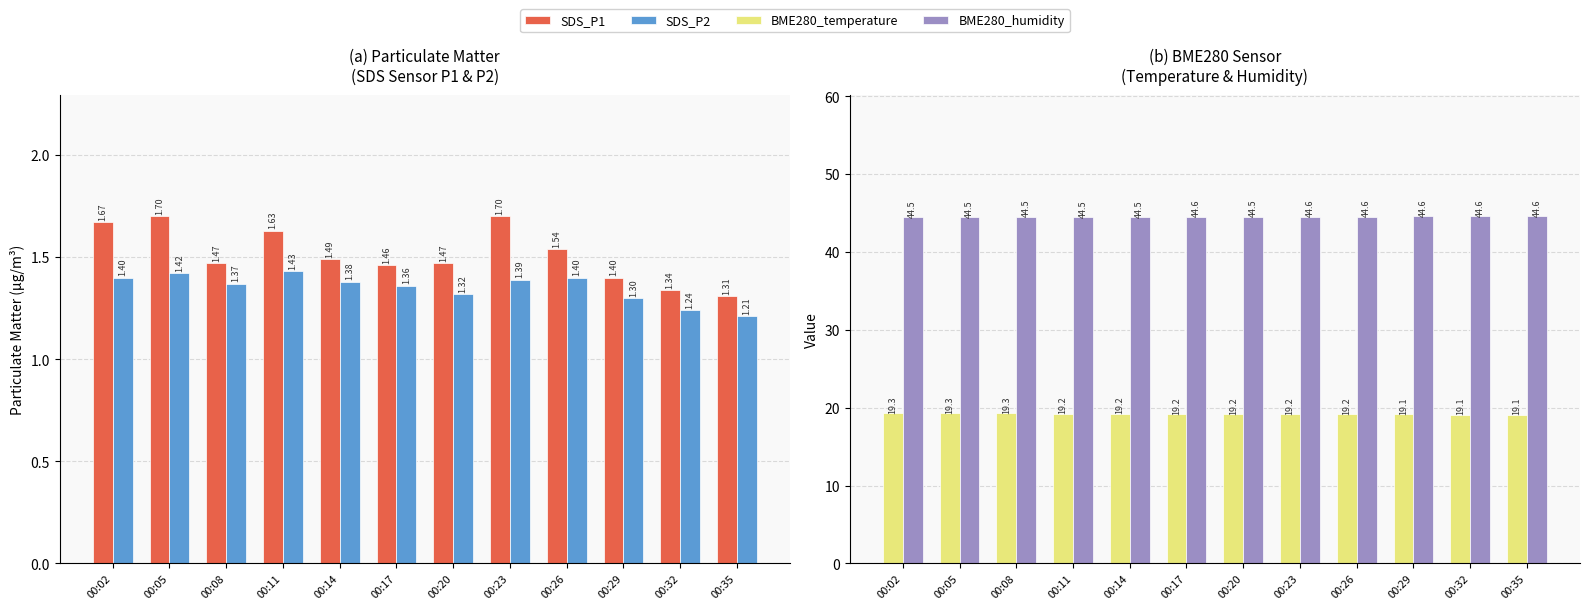

Is it true that SDS_P2 equals 1.4 at 00:23?

True